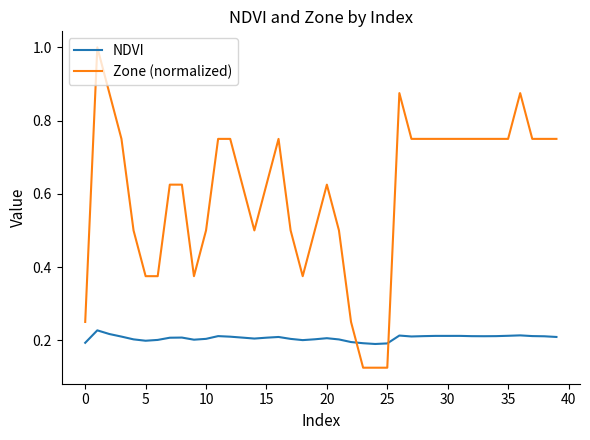

How many intersections are there between NDVI and Zone (normalized)?

2